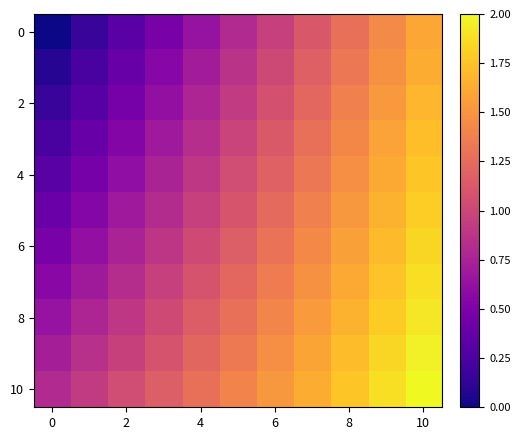

How many data points does each series have?

11